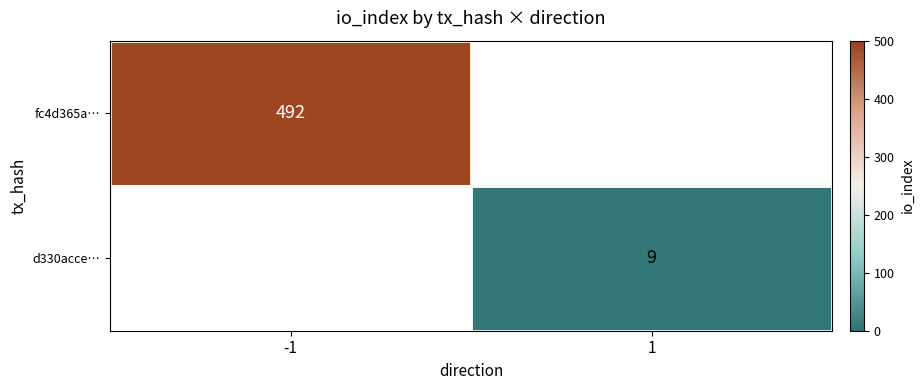

Is the value of fc4d365a… at -1 greater than the value of d330acce… at 1?

Yes